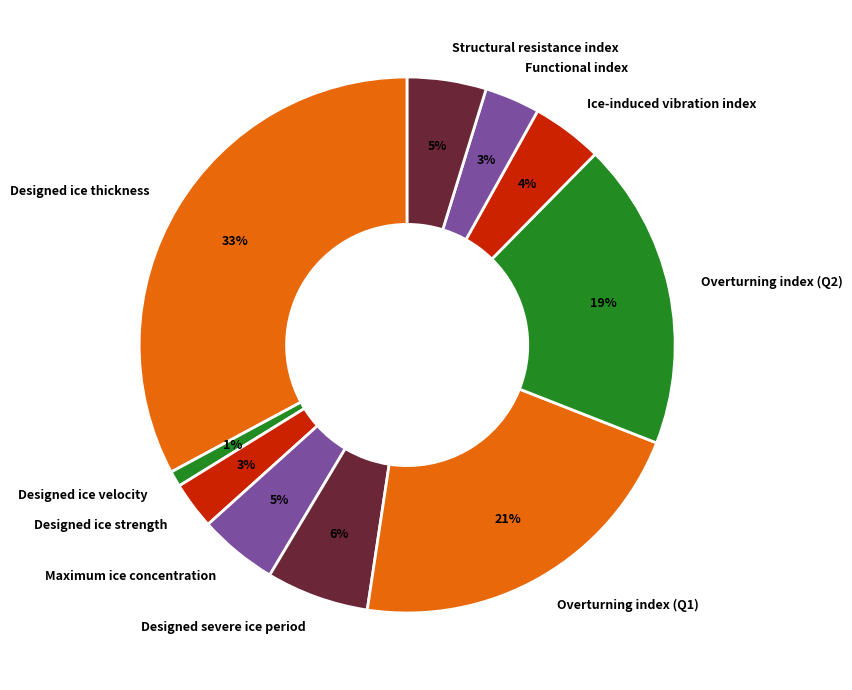

Is it true that Designed ice thickness is 33% of the pie?

True